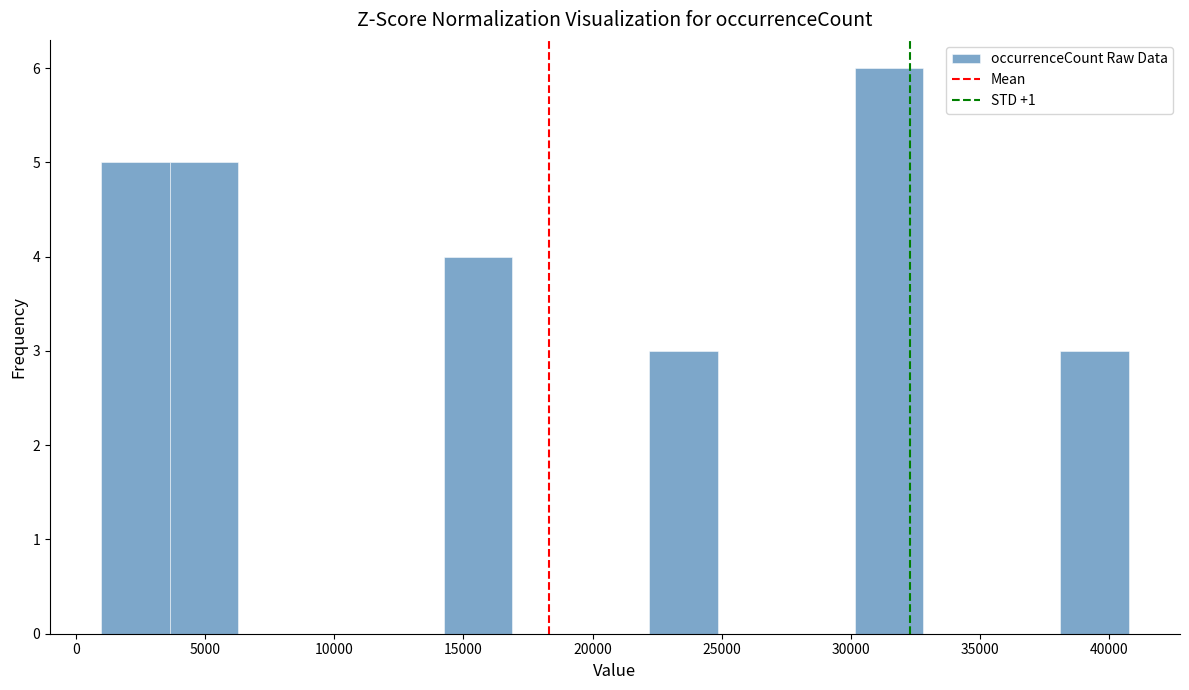

How tall is the bar that spans 38000 to 40500 on the x-axis? Neither the bar edges nor the heights are printed on the chart, so give them approximately, as read against the axes.

3